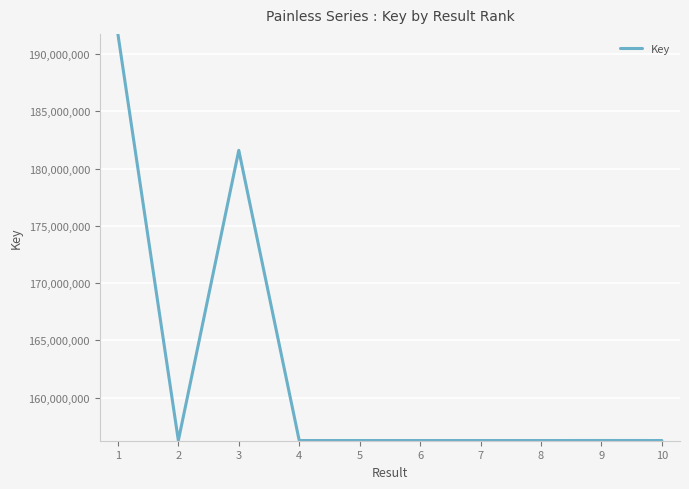

What is the ratio of the value at 9 to the value at 1?

0.8